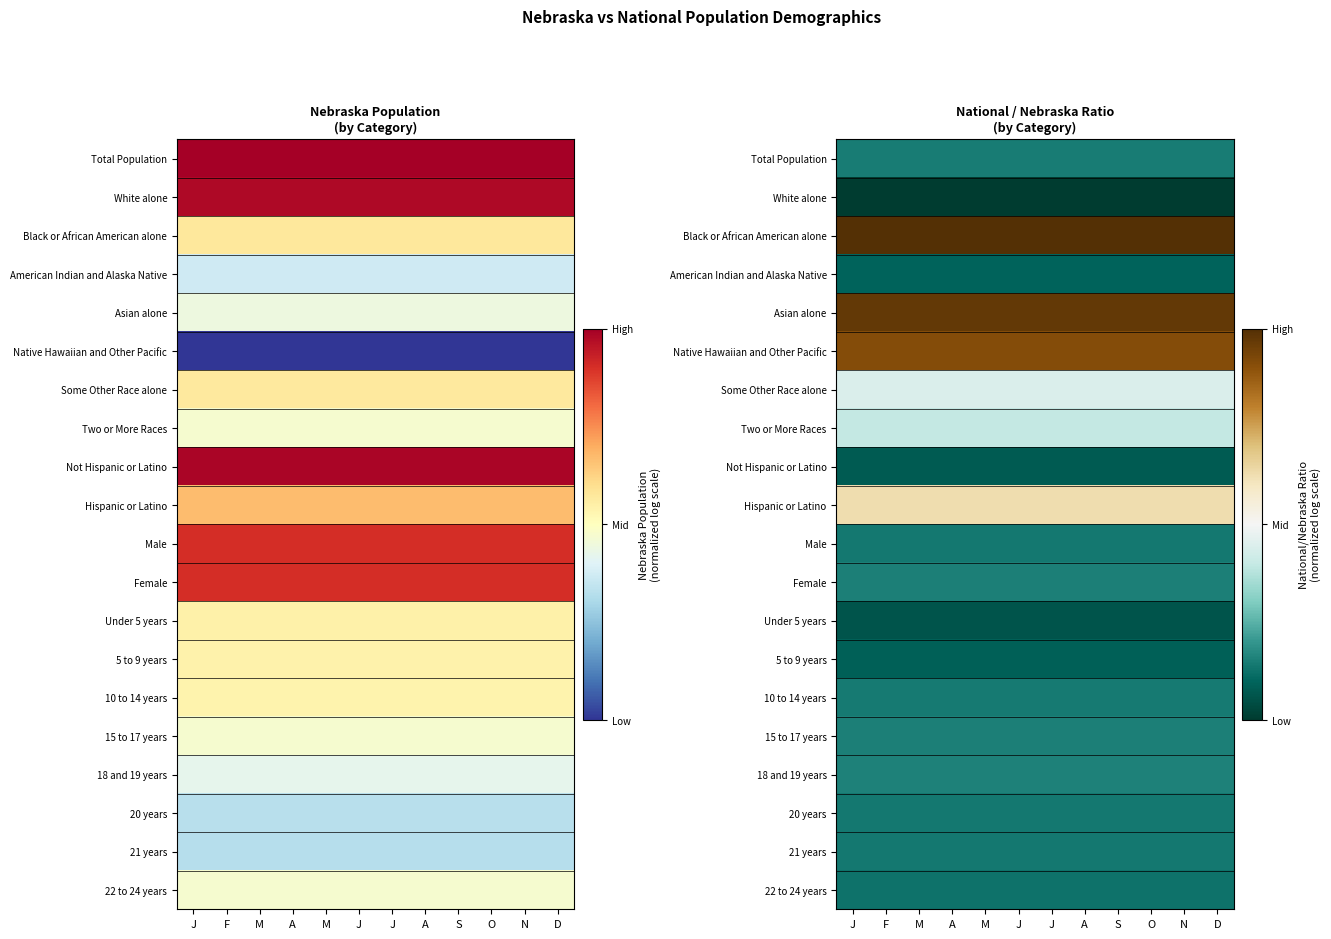

At which category does the chart reach its minimum across all series?

J